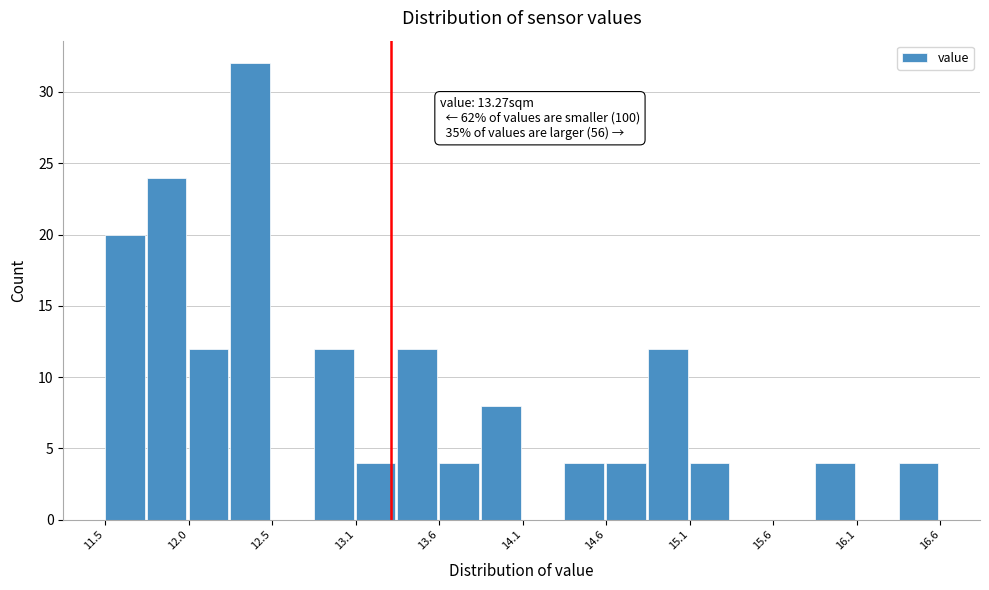

Read against the x-axis, roughly where is the centre of the tallest bar?

12.4